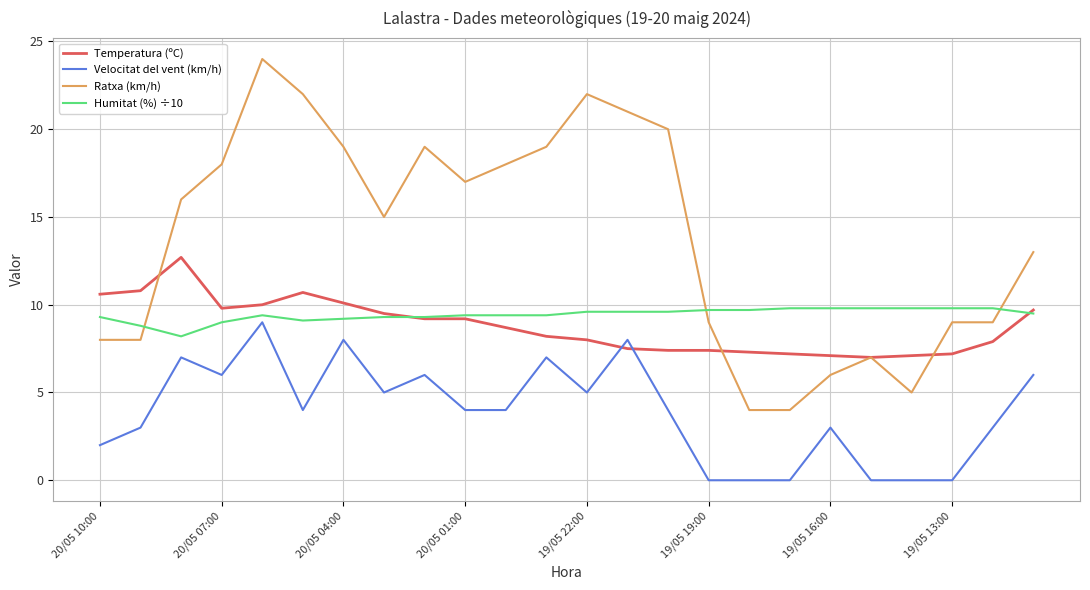

Which series has the largest range (max minus min)?

Ratxa (km/h)